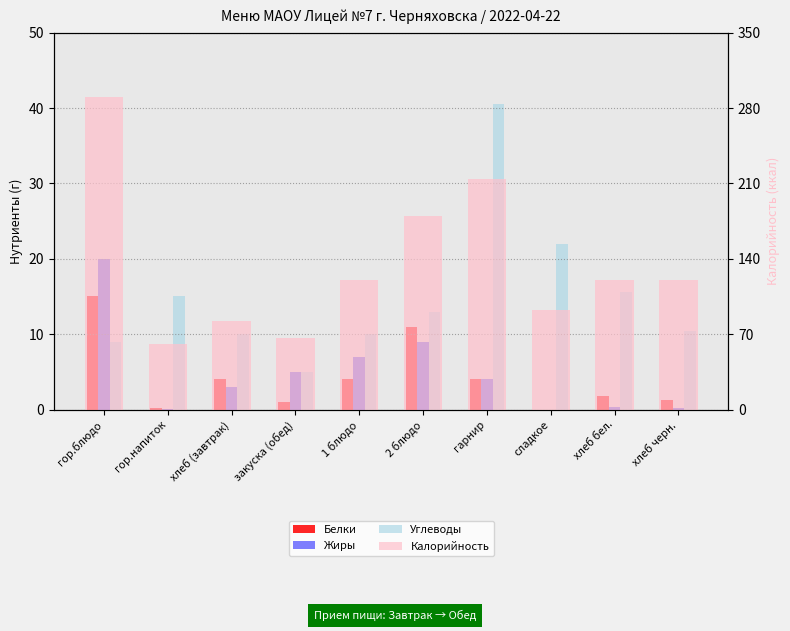

Reading right to left, list all the values displayed in this chart.

Белки: хлеб черн.=1.2	хлеб бел.=1.8	сладкое=0.0	гарнир=4.0	2 блюдо=11.0	1 блюдо=4.0	закуска (обед)=1.0	хлеб (завтрак)=4.0	гор.напиток=0.2	гор.блюдо=15.0
Жиры: хлеб черн.=0.2	хлеб бел.=0.3	сладкое=0.0	гарнир=4.0	2 блюдо=9.0	1 блюдо=7.0	закуска (обед)=5.0	хлеб (завтрак)=3.0	гор.напиток=0.0	гор.блюдо=20.0
Углеводы: хлеб черн.=10.4	хлеб бел.=15.6	сладкое=22.0	гарнир=40.5	2 блюдо=13.0	1 блюдо=10.0	закуска (обед)=5.0	хлеб (завтрак)=10.0	гор.напиток=15.0	гор.блюдо=9.0
Калорийность: хлеб черн.=120.5	хлеб бел.=120.5	сладкое=92.0	гарнир=214.0	2 блюдо=180.0	1 блюдо=120.0	закуска (обед)=66.0	хлеб (завтрак)=82.0	гор.напиток=61.0	гор.блюдо=290.0